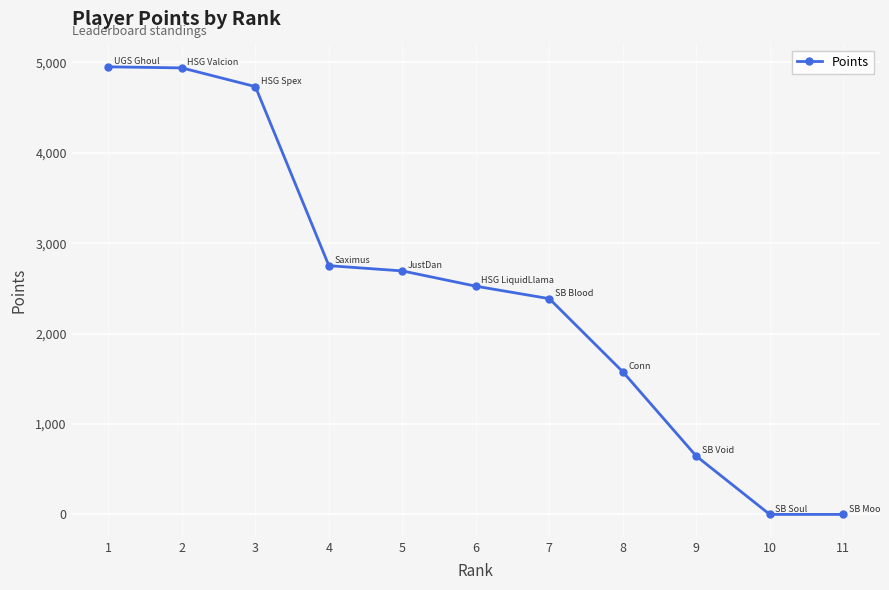

True or false: the data shows 0 at 11.

True